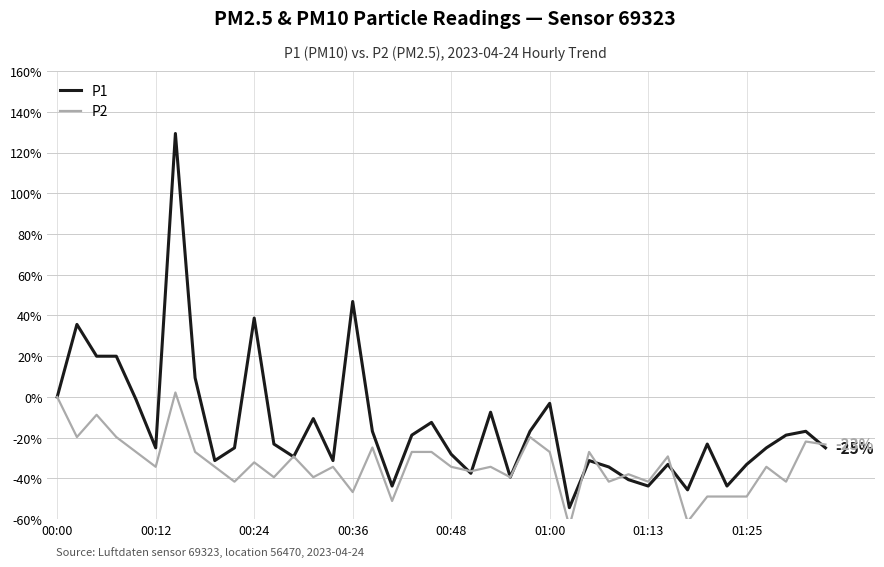

The value of P1 at 01:13 is -65.4. True or false?

False